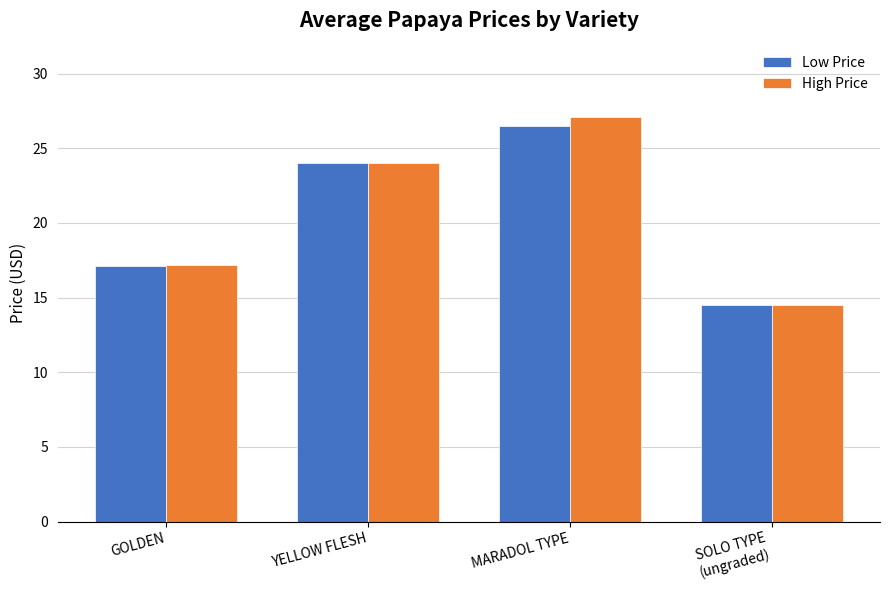

What is the smallest value displayed?

14.5